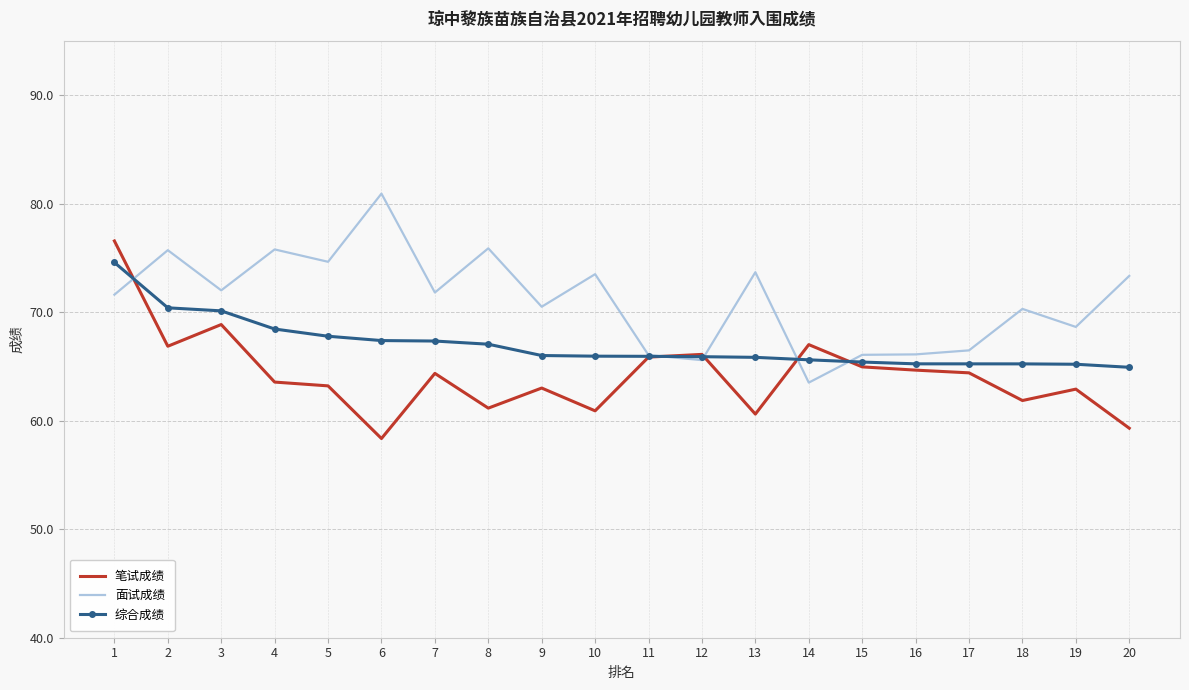

The 面试成绩 series shows 40.7 at 6. True or false?

False